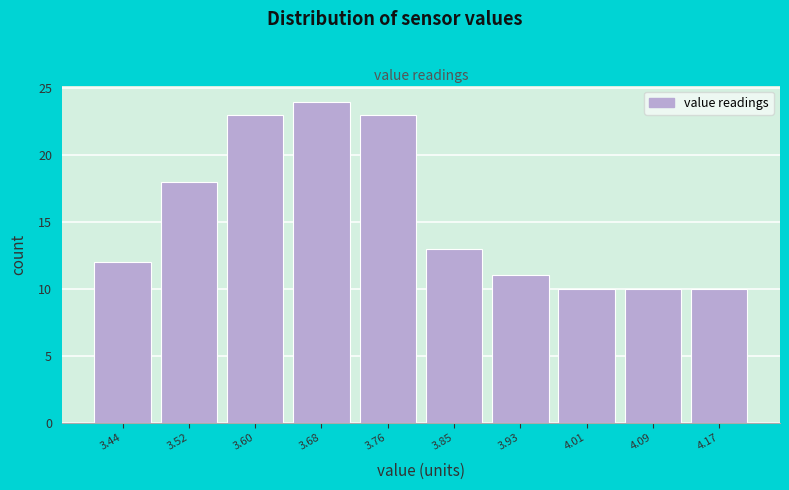

Which range on the x-axis has the tallest bar?

3.643 to 3.724